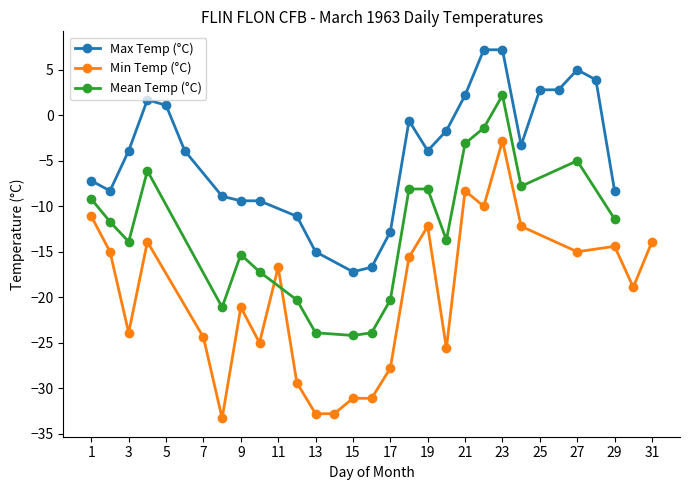

True or false: Max Temp (°C) has a value of -21.8 at 17.

False